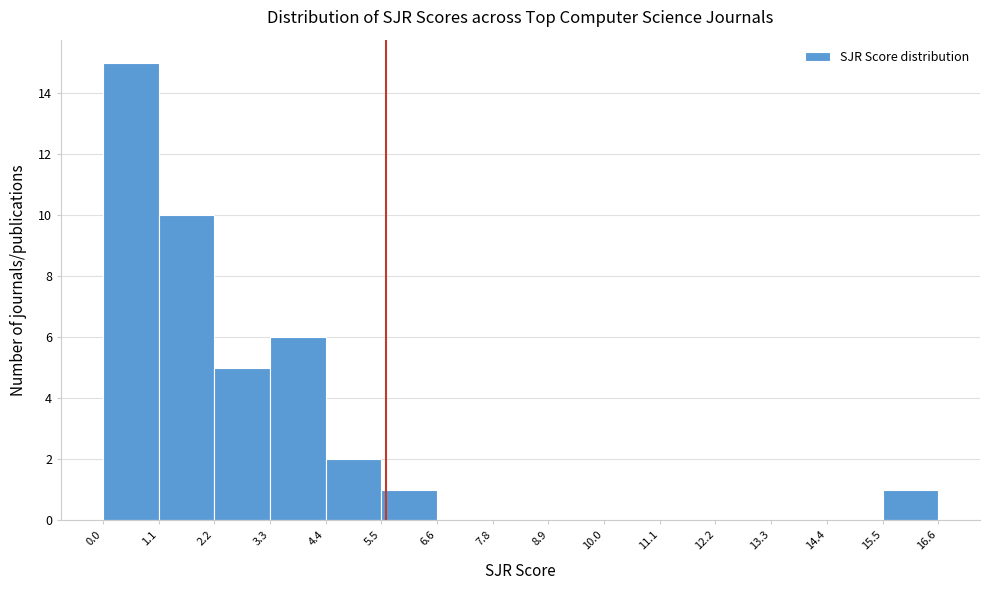

Which range on the x-axis has the tallest bar?

0.0 to 1.1